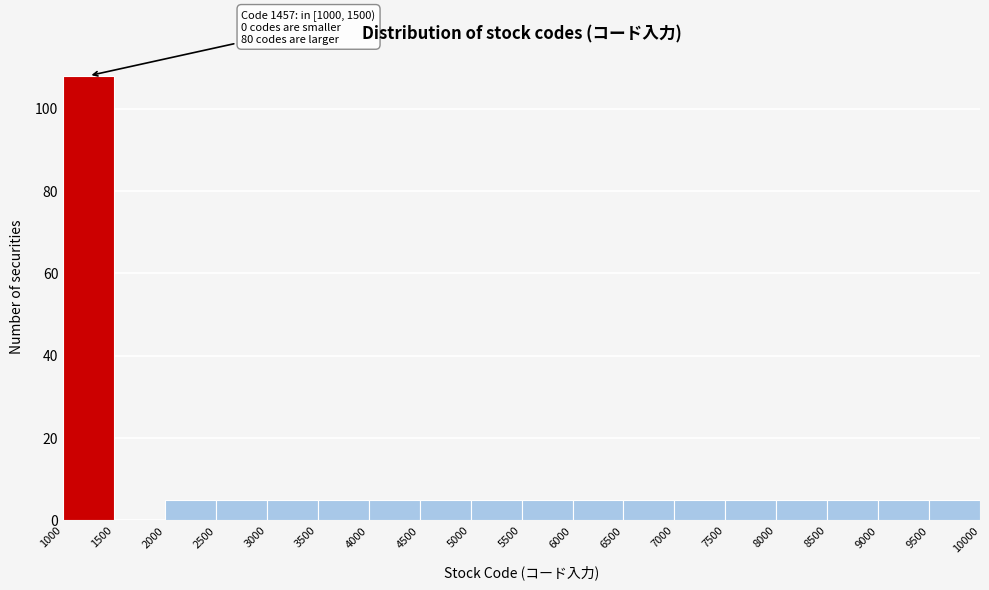

Which range on the x-axis has the tallest bar?

1000 to 1500